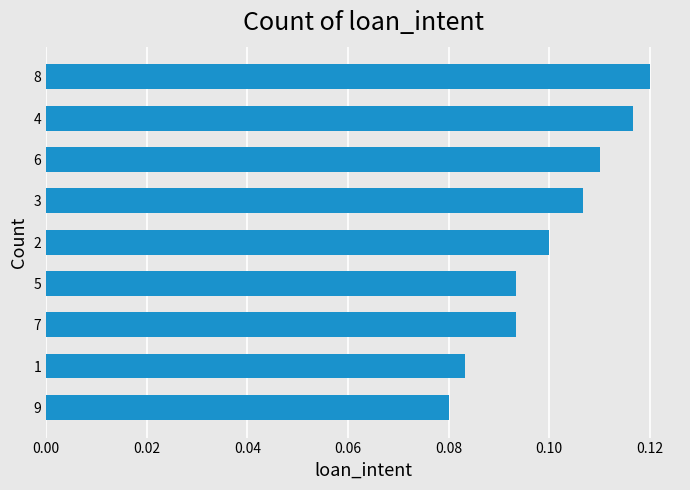

Which has a higher value, 1 or 4?

4